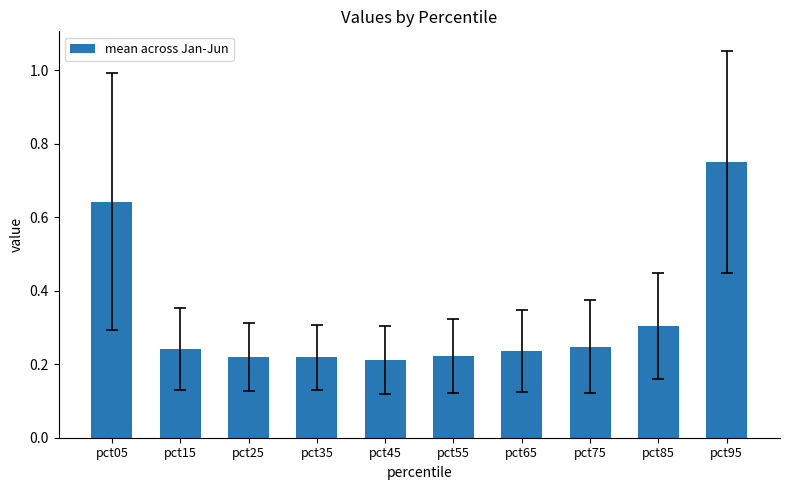

Count the values in the range 0 to 1.

10